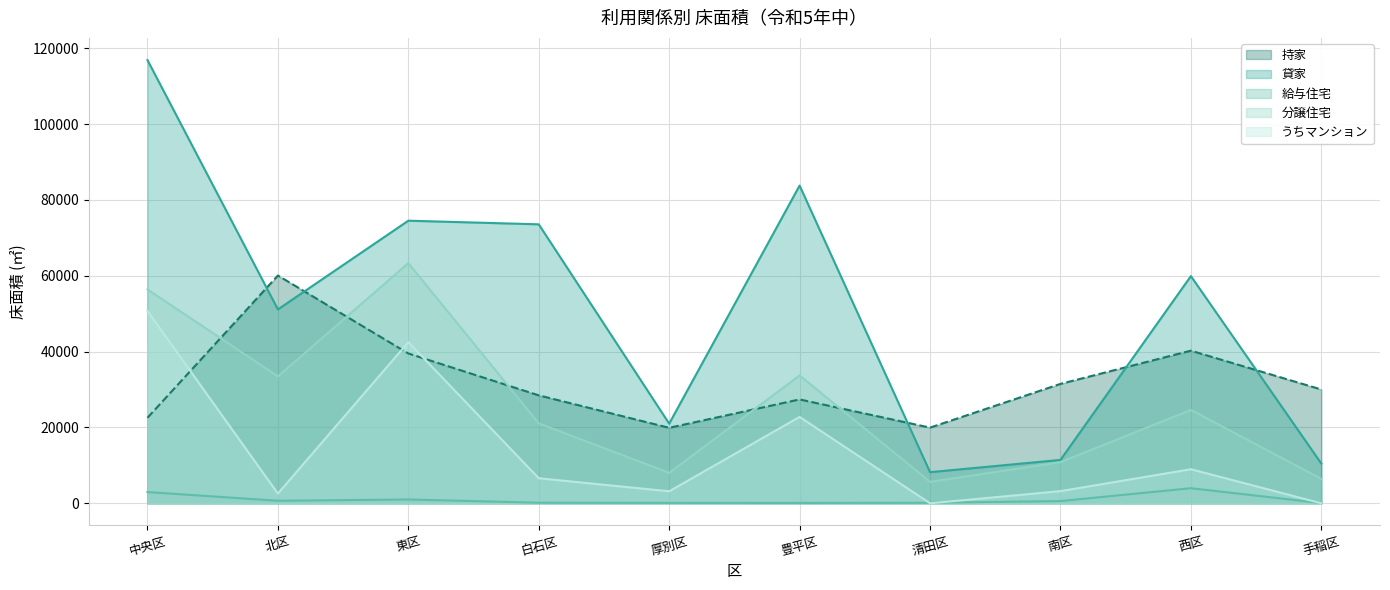

What is the sum of all 貸家 values?

510939